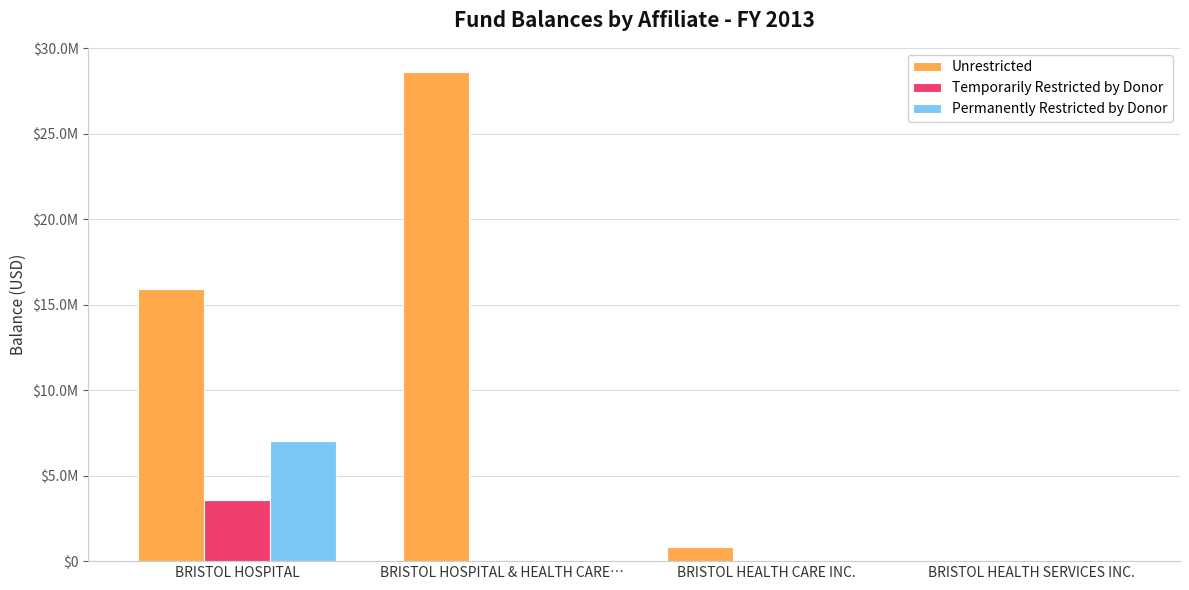

Reading left to right, list all the values displayed in this chart.

Unrestricted: 15896282	28607725	845896	0
Temporarily Restricted by Donor: 3555410	0	29793	0
Permanently Restricted by Donor: 7020579	0	0	0